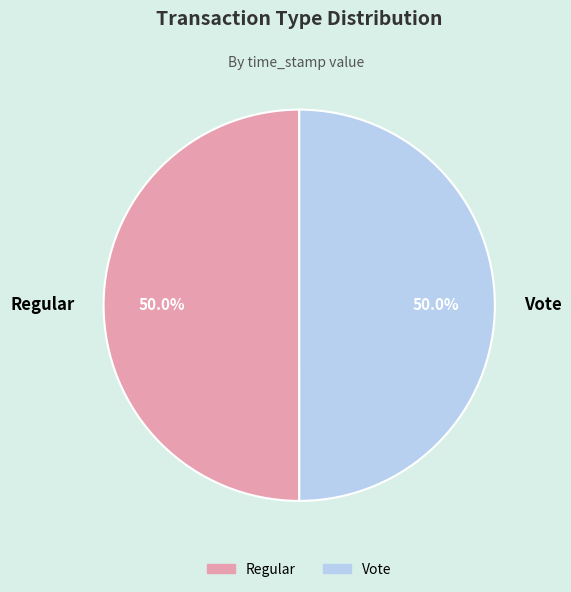

Count the number of slices in the pie.

2